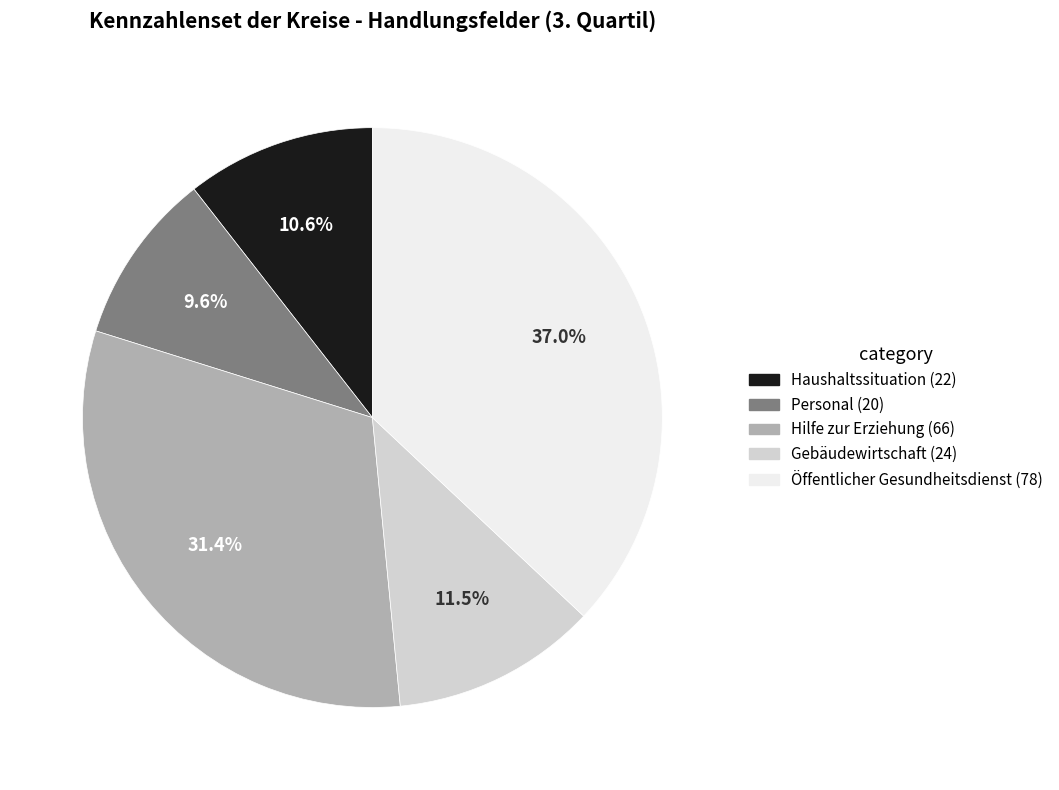

Approximately how many times larger is the value at Hilfe zur Erziehung compared to Haushaltssituation?

3.0